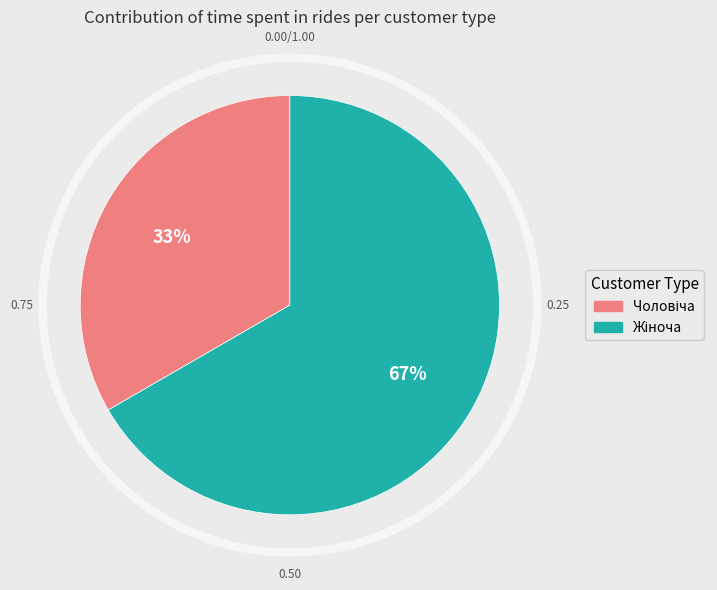

Is there a majority slice in this chart?

Yes